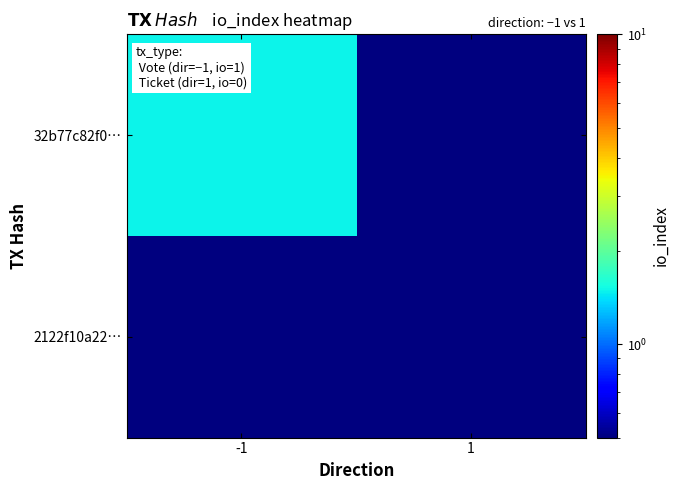

Reading left to right, transcribe all the data shown in this chart.

32b77c82f0…: -1=1.5	1=0.5
2122f10a22…: -1=0.5	1=0.5